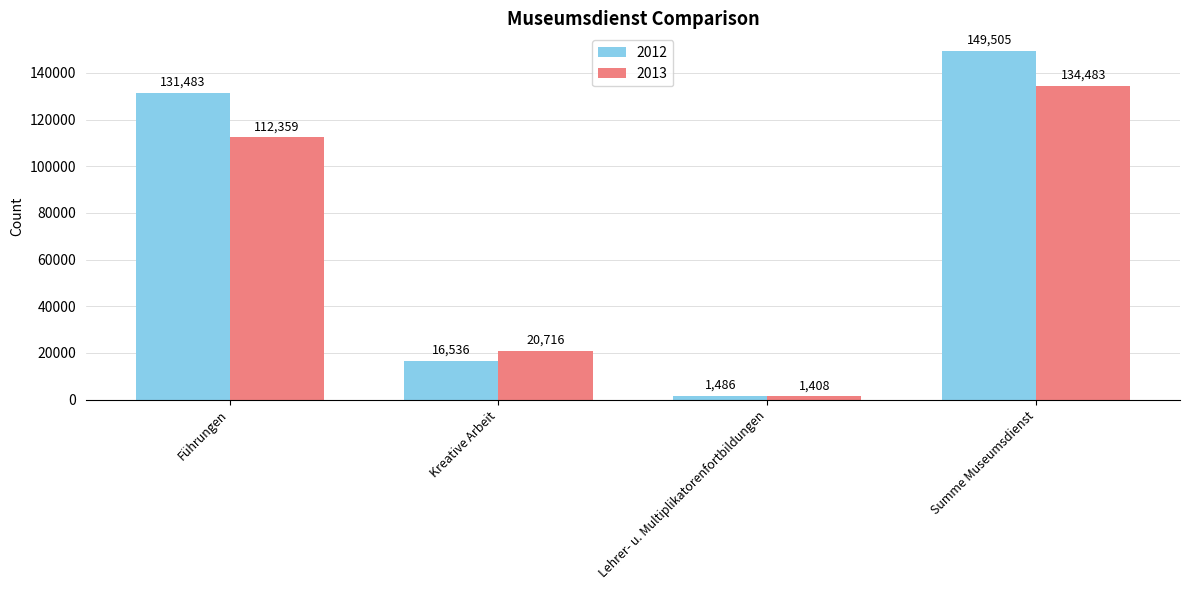

At which label does 2012 reach its minimum?

Lehrer- u. Multiplikatorenfortbildungen